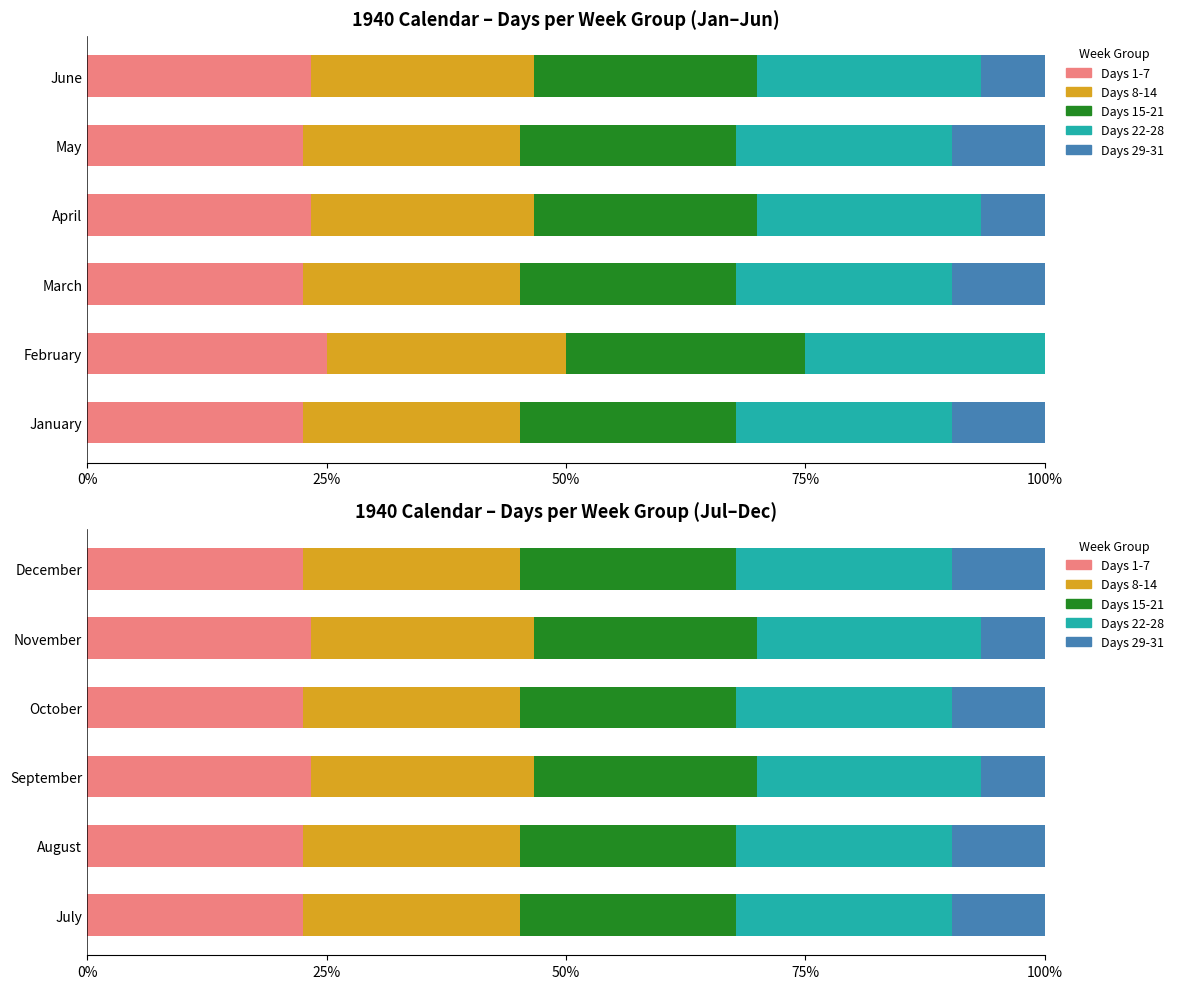

Which series has the largest total across all categories?

Days 1-7